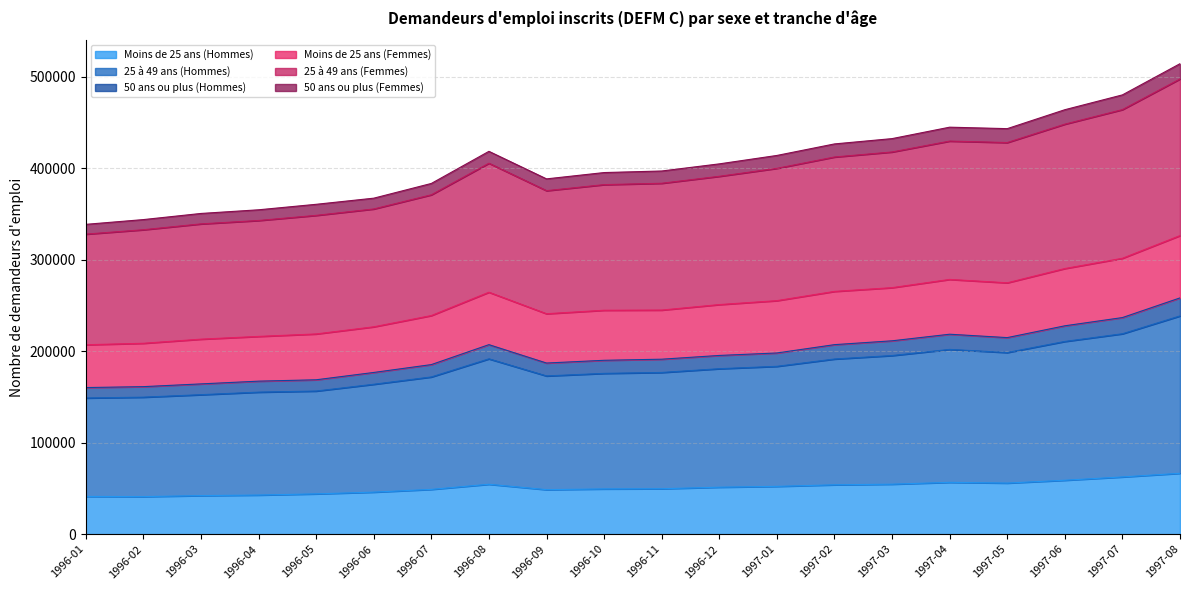

True or false: 25 à 49 ans (Hommes) and Moins de 25 ans (Femmes) cross at least once.

False